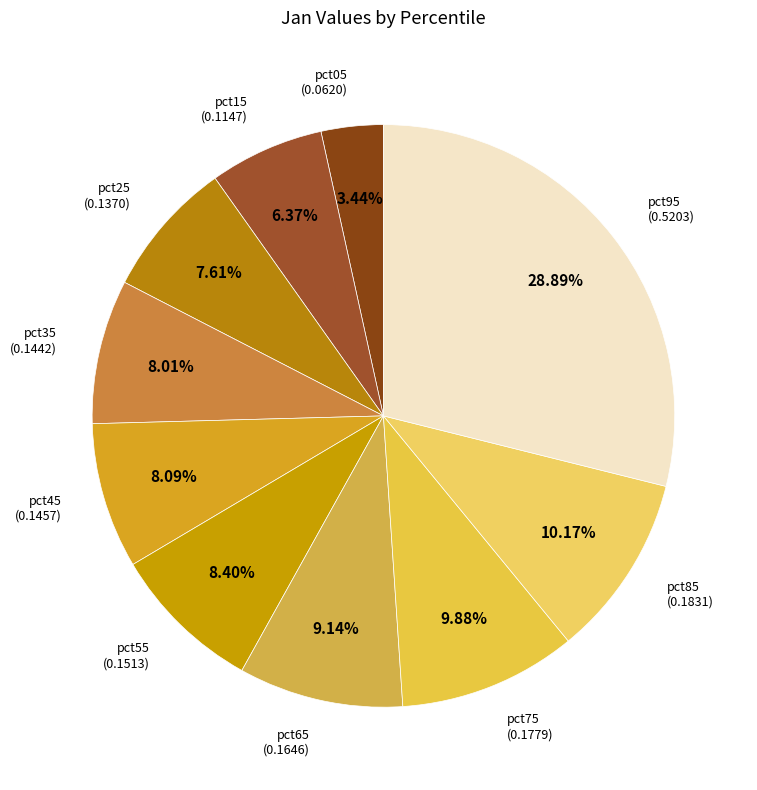

What is the total percentage of pct85 and pct05?

13.6%